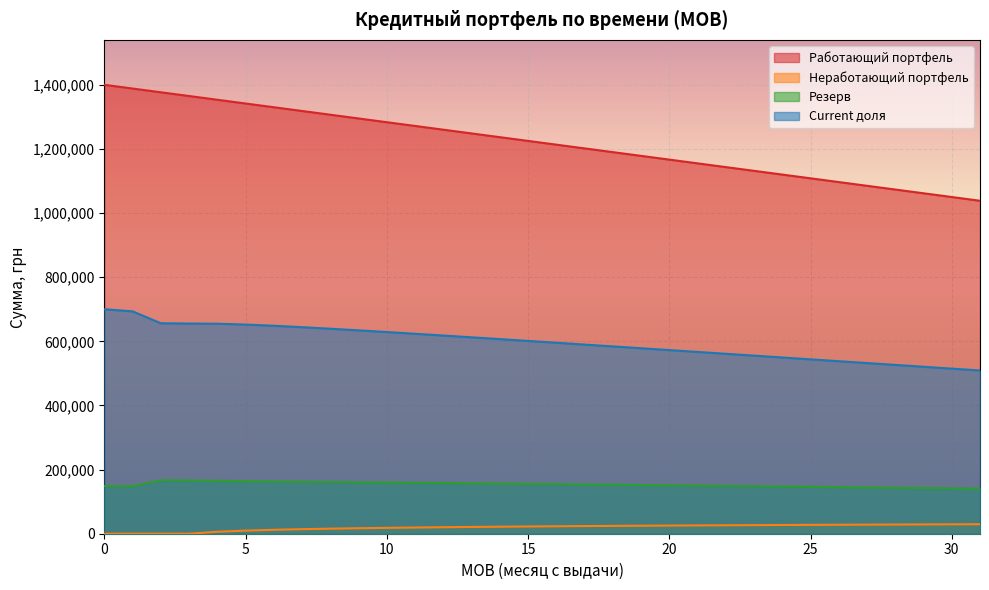

True or false: Резерв has a value of 65991.8 at 15.

False